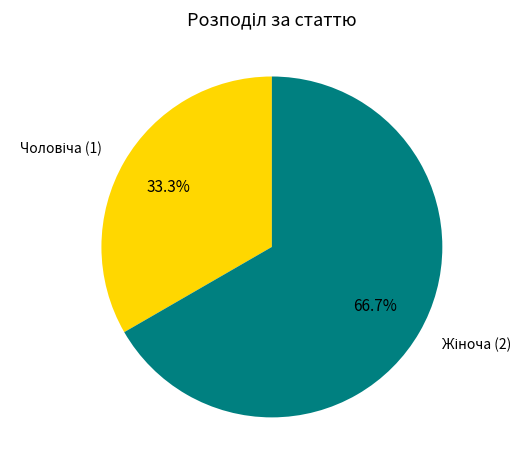

Is there any slice that represents more than half of the pie?

Yes